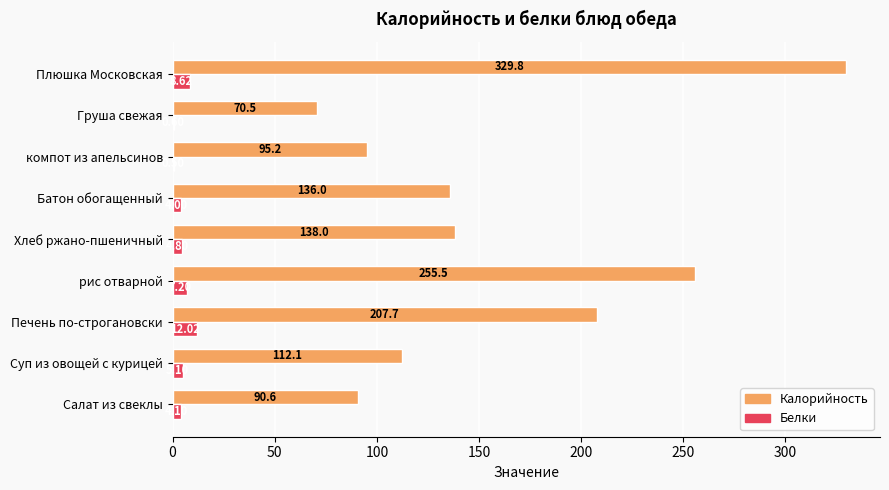

Which category has the highest value across all series?

Плюшка Московская